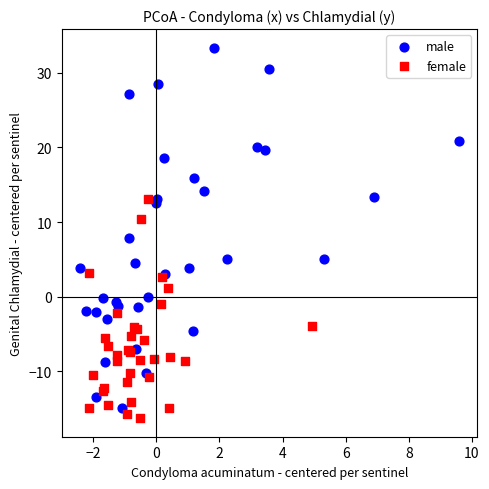

Which series has the widest spread of Y values?

male